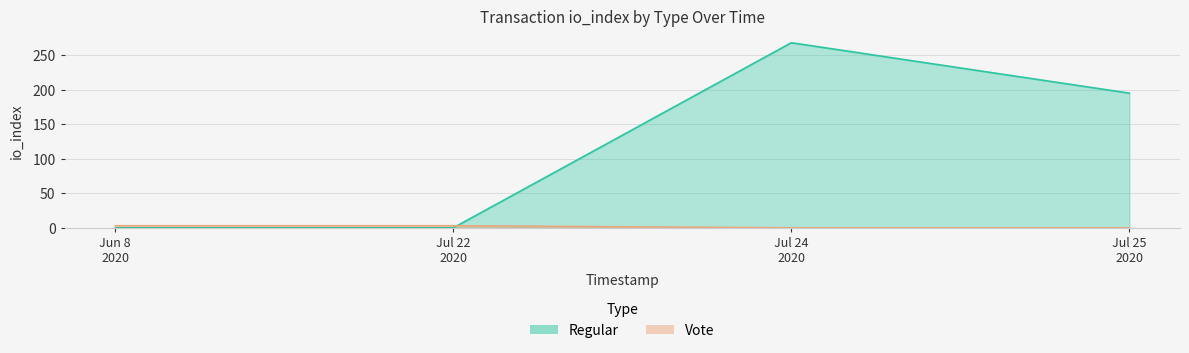

At how many categories does at least one series exceed 123?

2